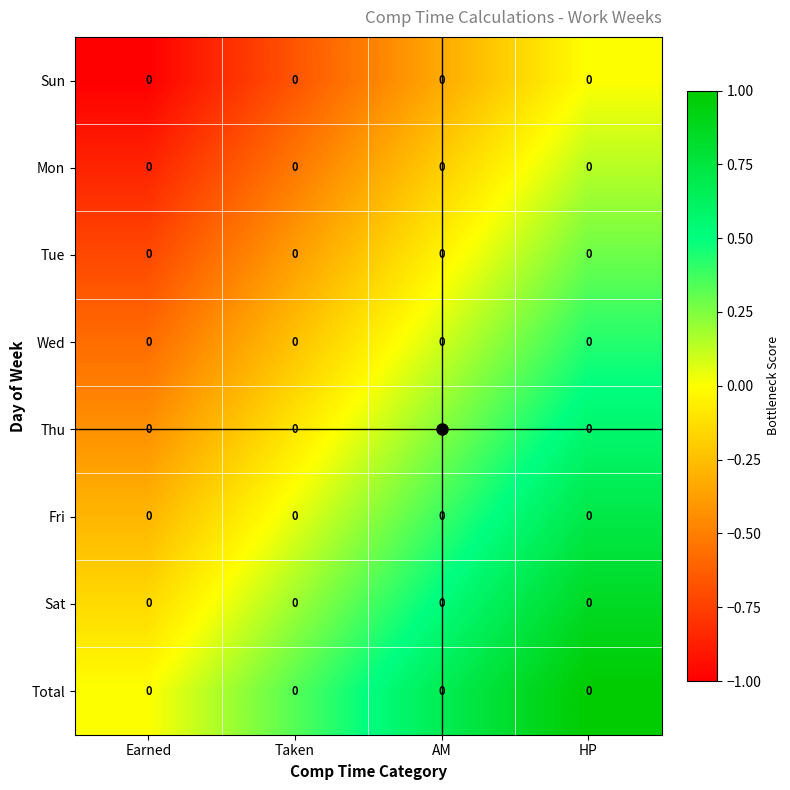

What is the lowest value of the Sat series?

-0.1